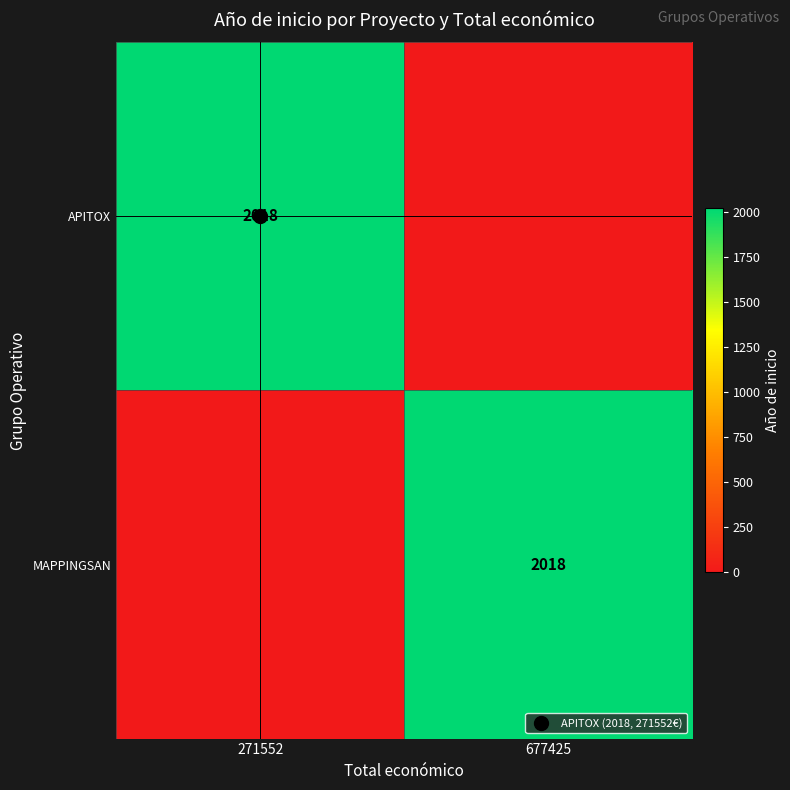

Count the MAPPINGSAN values in the range 0 to 2018.

2